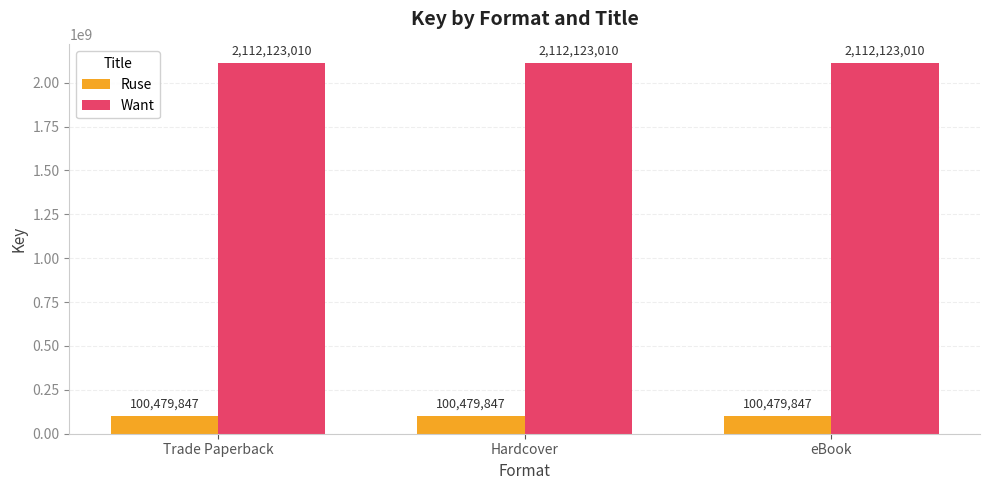

What is the value of the Want bar at the 3rd from the left?

2112123010